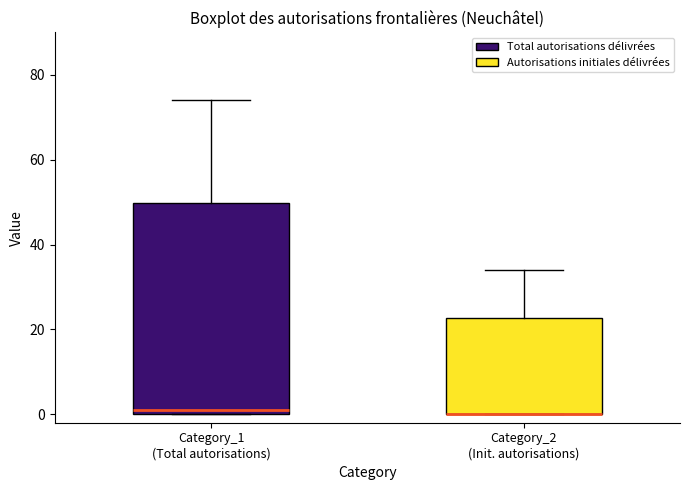

Comparing the boxes themselves (not the whiskers), which one is the tallest?

Category_1 (Total autorisations)